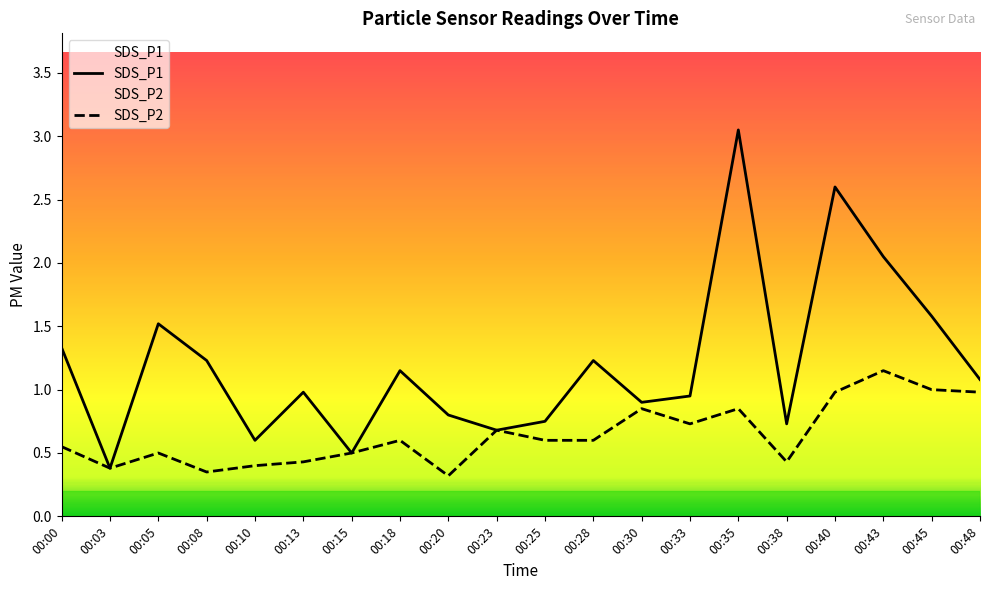

True or false: SDS_P2 and SDS_P1 intersect in this chart.

False